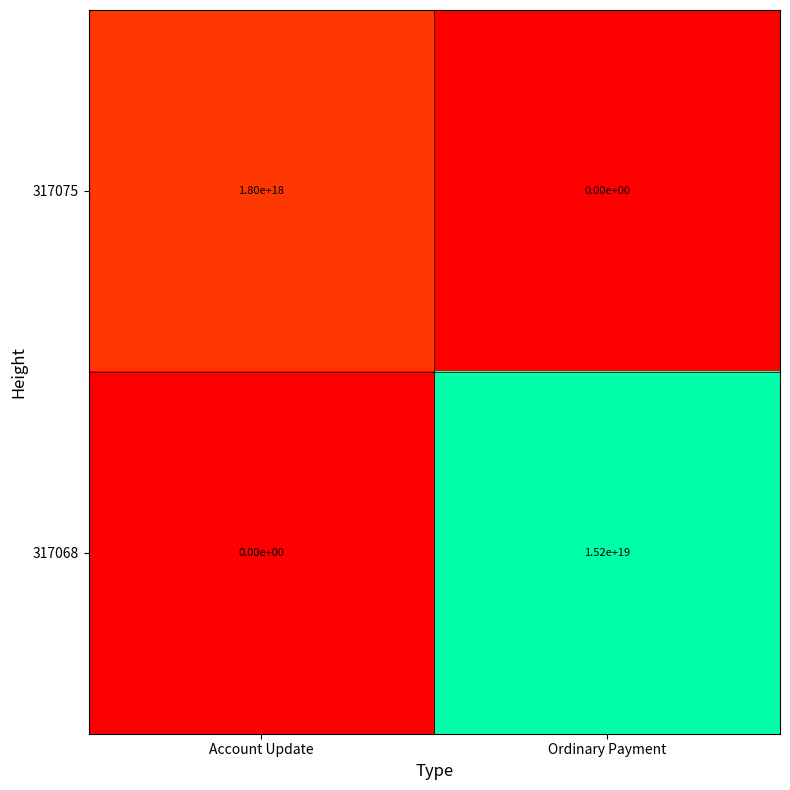

How many values in 317075 are above zero?

1